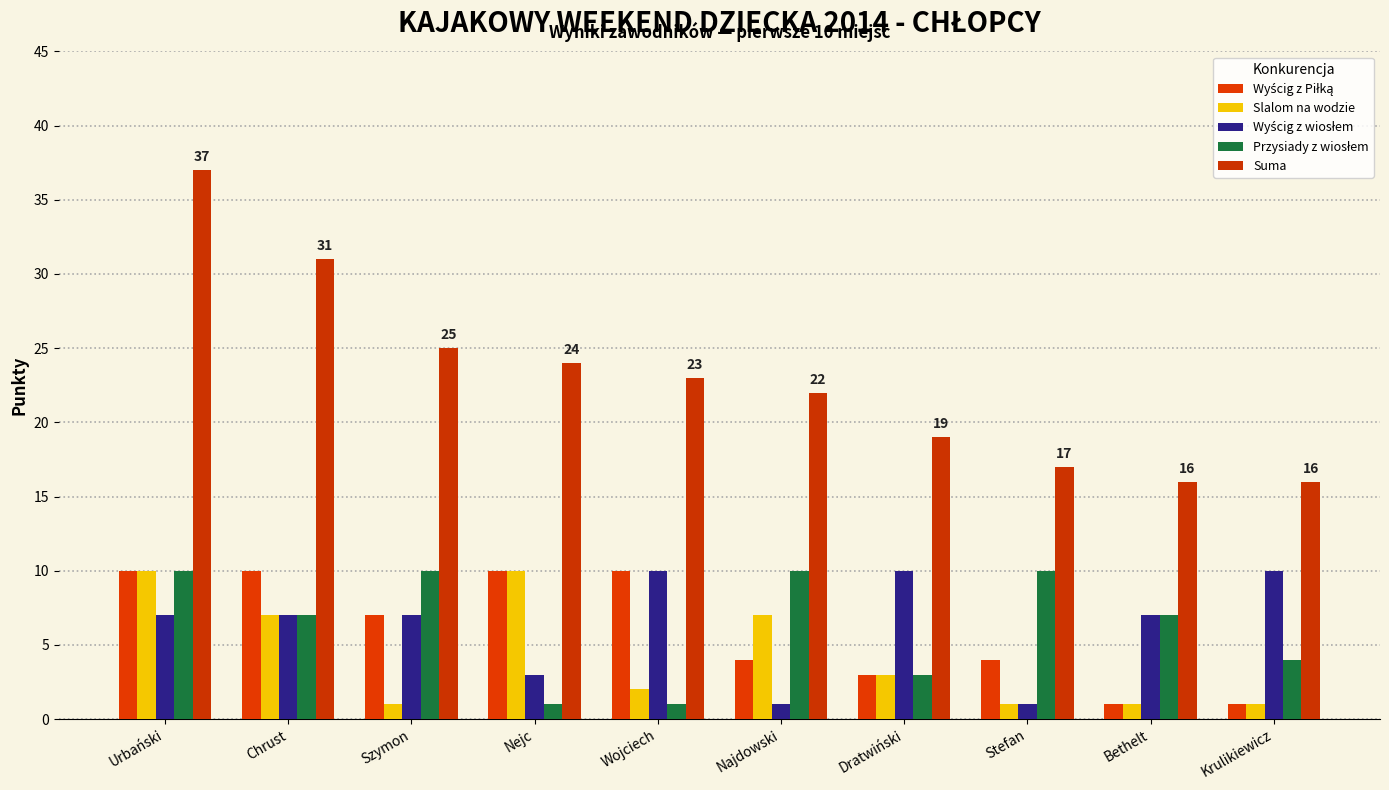

The Wyścig z Piłką series shows 6 at Stefan. True or false?

False